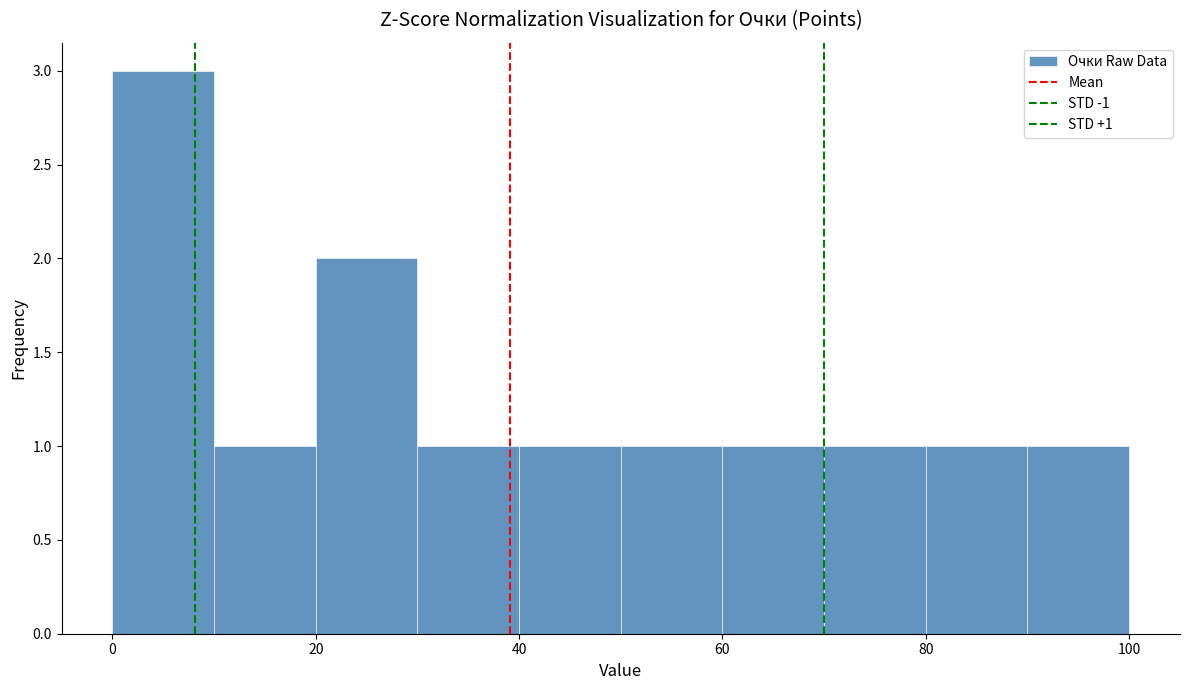

Over which range of the x-axis is the bar tallest?

0 to 10